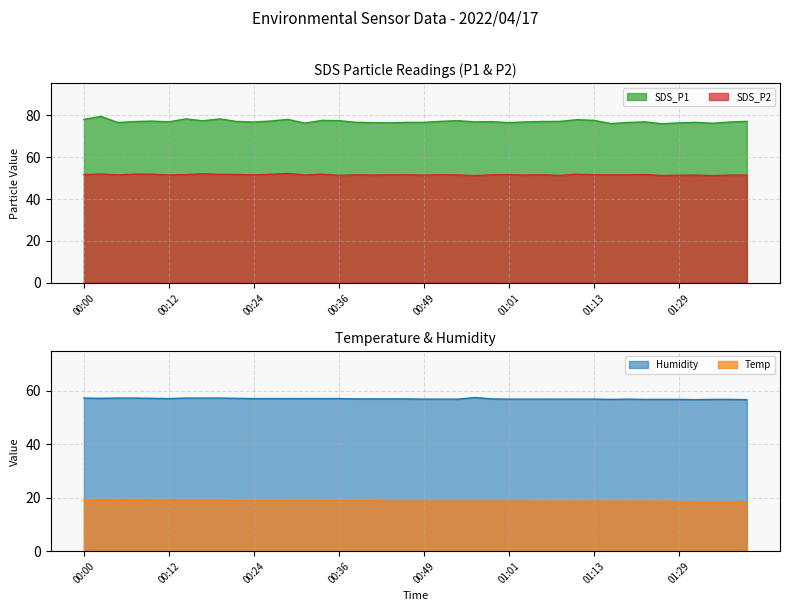

True or false: SDS_P2 and Temp intersect in this chart.

False